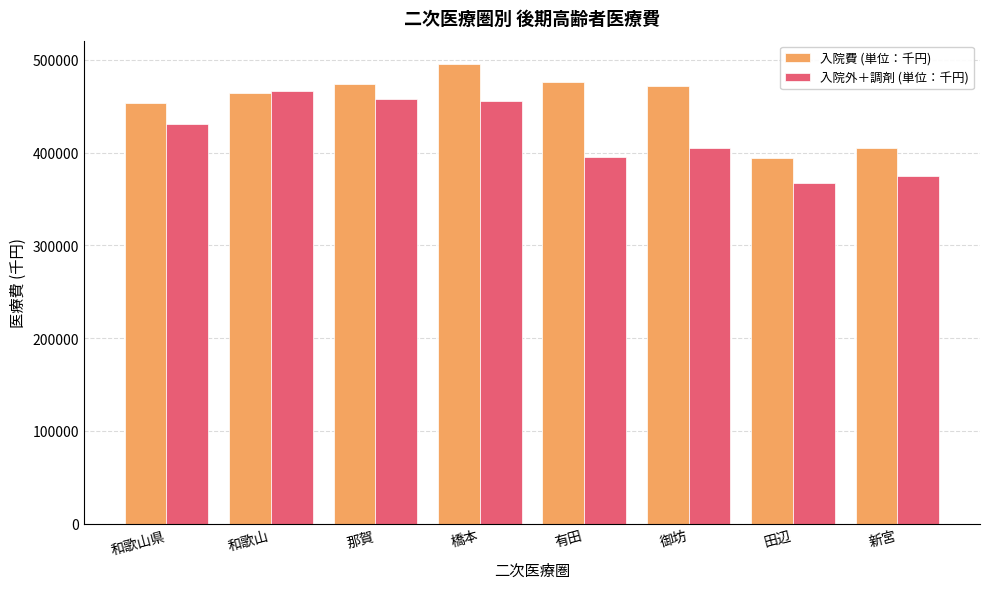

Which series changed the most between 橋本 and 御坊?

入院外＋調剤 (単位：千円)